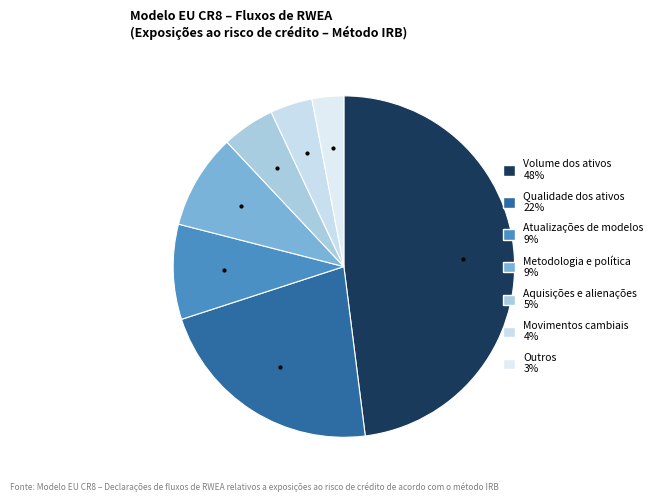

Is the sum of Atualizações de modelos and Outros greater than half?

No